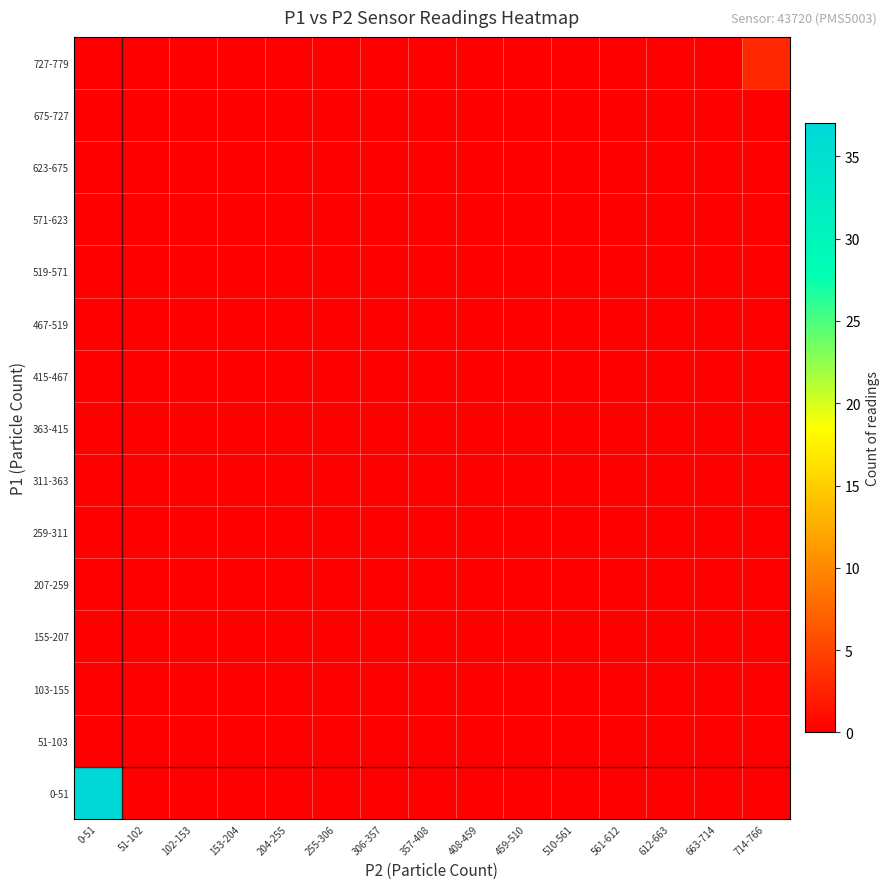

How many data points does each series have?

15